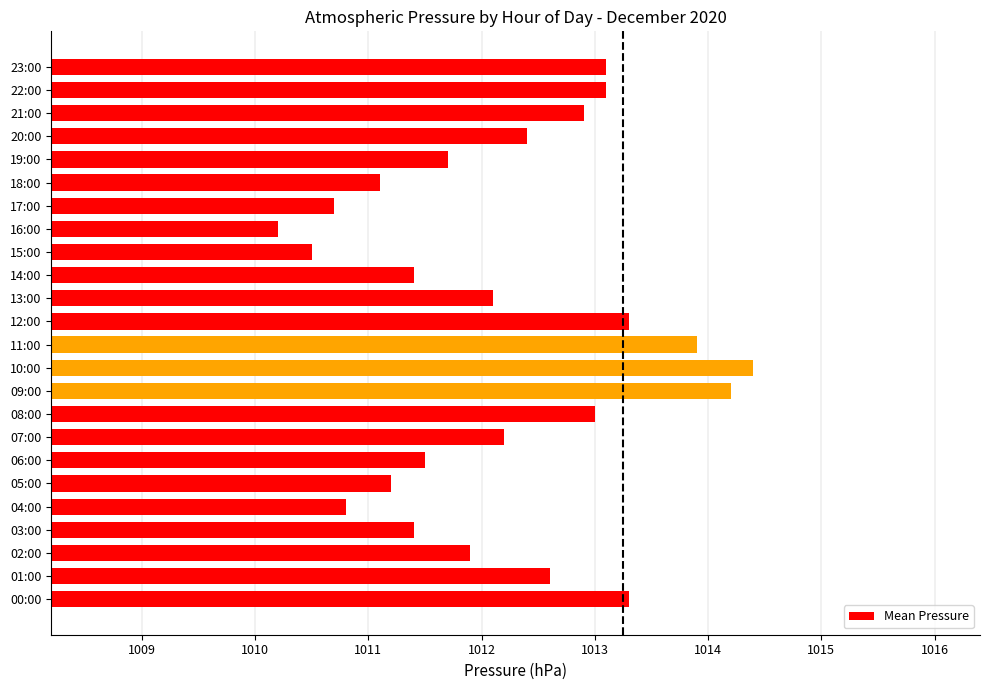

What is the change in value from 03:00 to 10:00?

+3.0